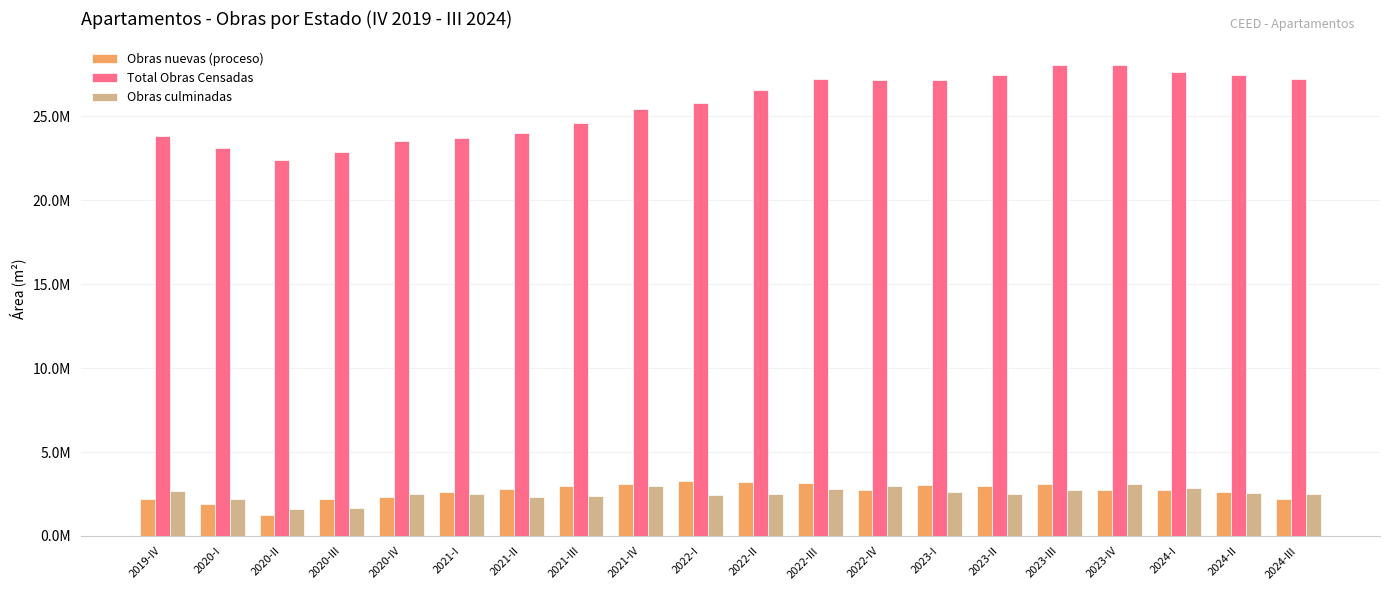

What is the smallest value displayed?

1273983